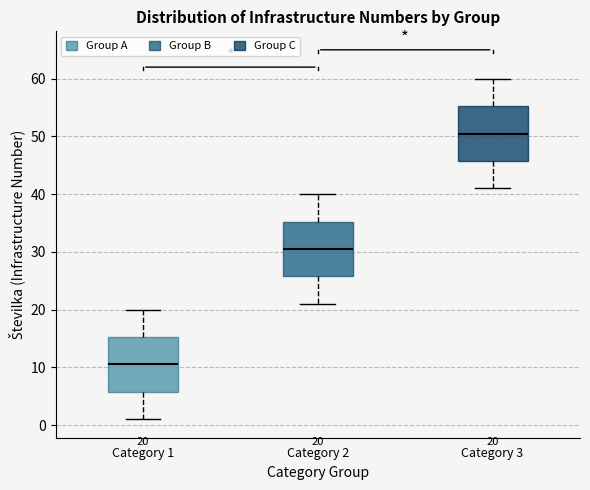

Which box's median line is the lowest?

Category 1